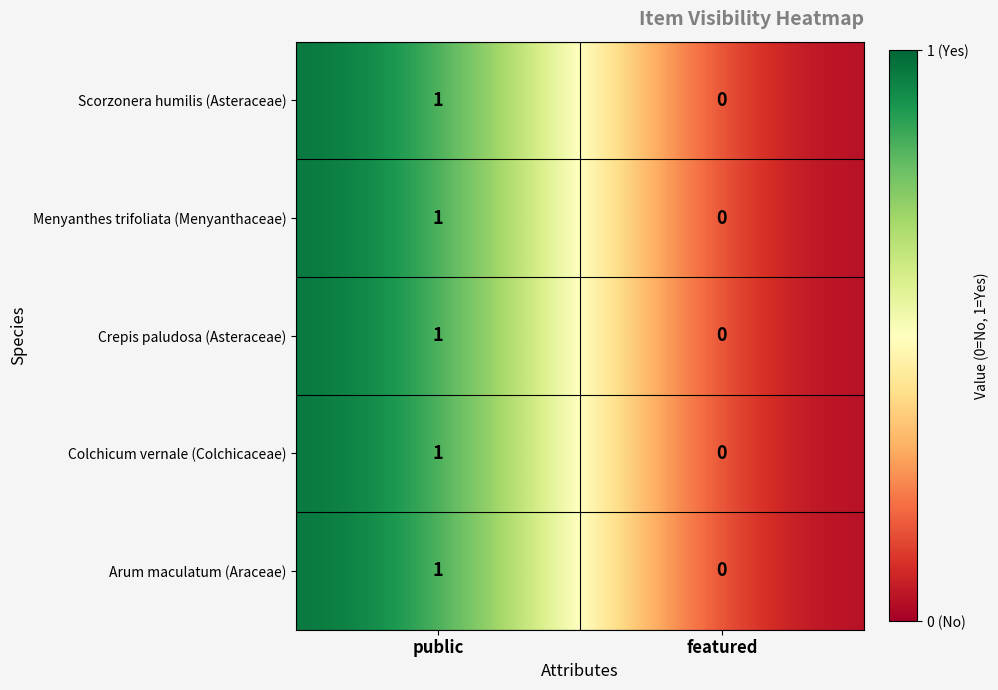

Is it true that Scorzonera humilis (Asteraceae) equals 1 at public?

True